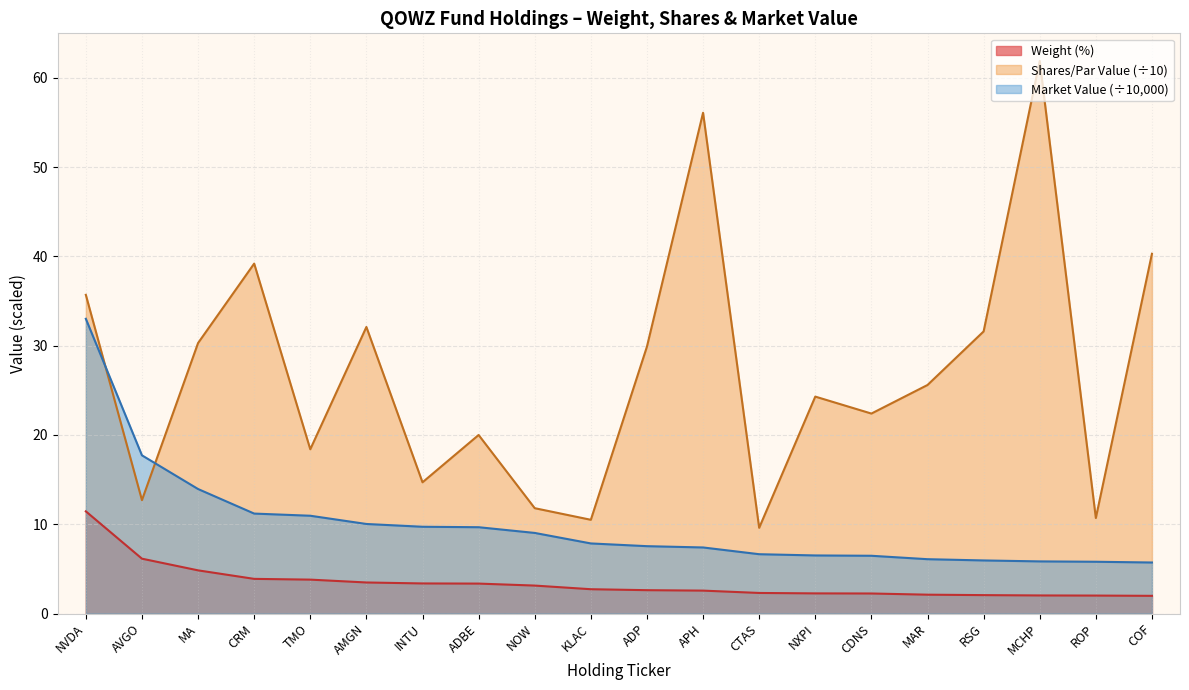

Reading left to right, extract all data points from this chart.

Weight: 11.4	6.1	4.8	3.9	3.8	3.5	3.4	3.4	3.1	2.7	2.6	2.6	2.3	2.3	2.2	2.1	2.1	2.0	2.0	2.0
MarketValue_scaled: 33.0	17.7	13.9	11.2	11.0	10.0	9.7	9.7	9.0	7.9	7.5	7.4	6.6	6.5	6.5	6.1	5.9	5.8	5.8	5.7
Shares: 35.7	12.7	30.3	39.2	18.4	32.1	14.7	20.0	11.8	10.5	29.9	56.1	9.6	24.3	22.4	25.6	31.6	61.9	10.7	40.3